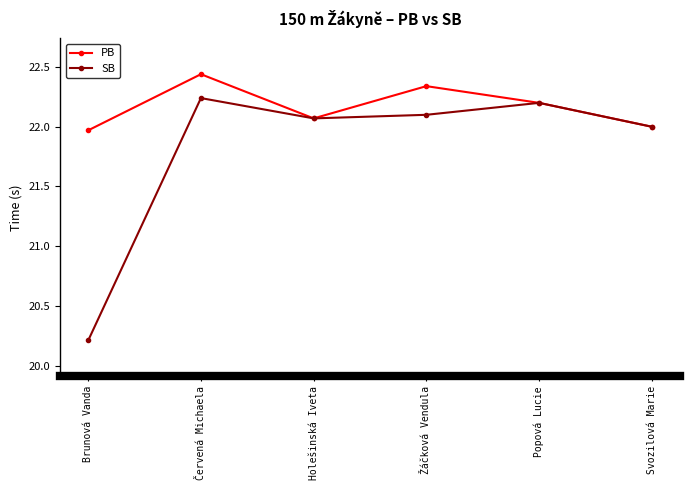

List the series in order of their overall mean, lowest first.

SB, PB